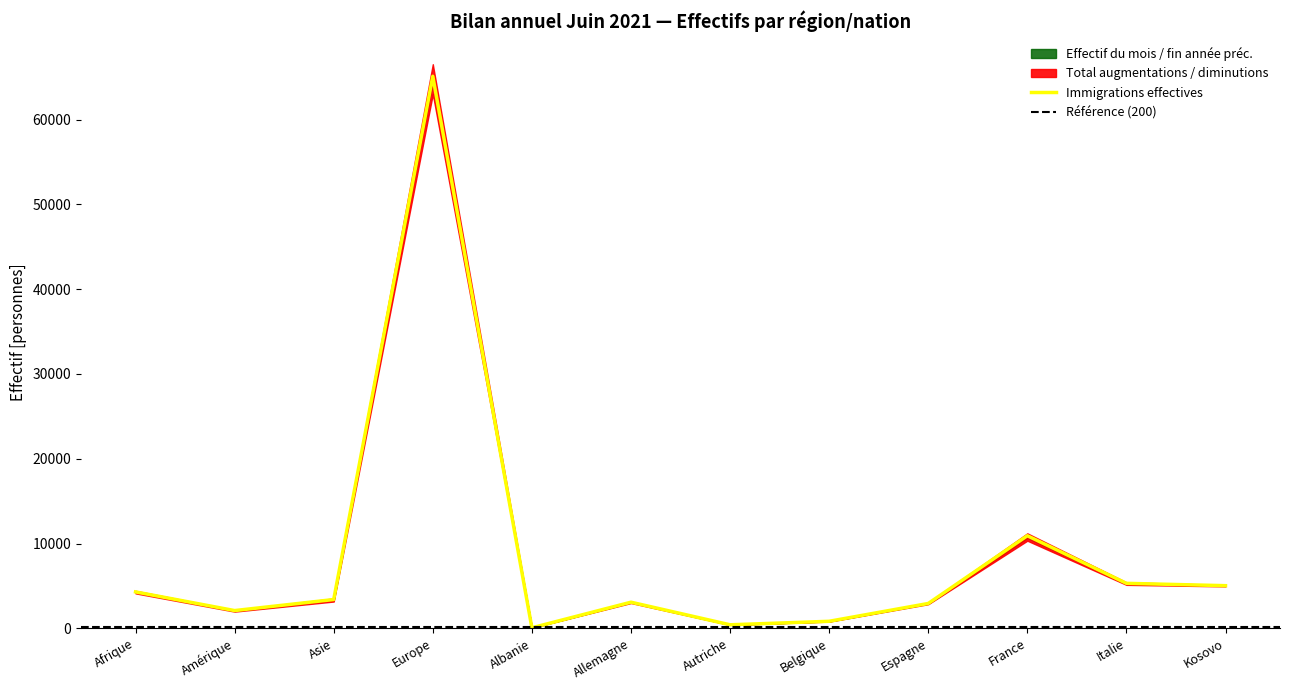

How many values in Total diminutions are above zero?

11